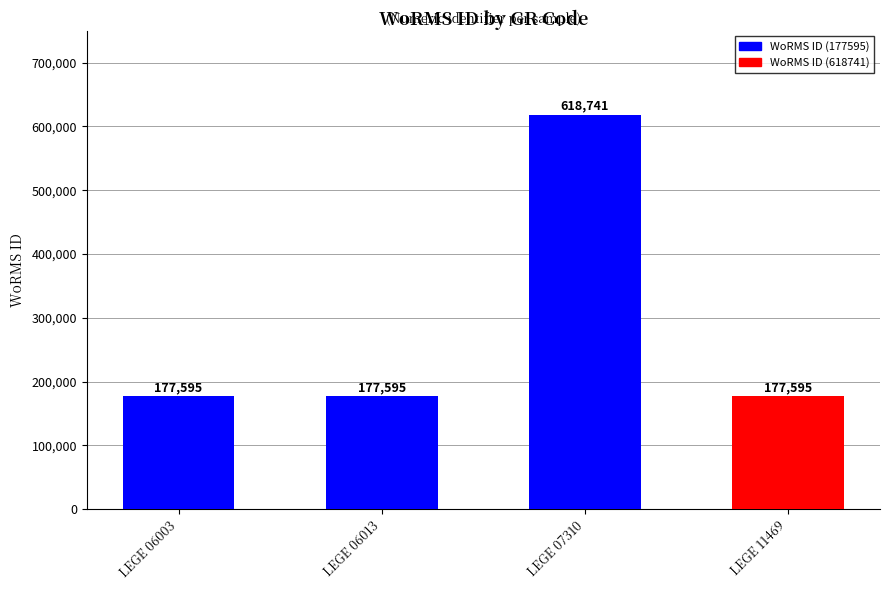

What is the sum of the values at LEGE 06013 and LEGE 07310?

796336